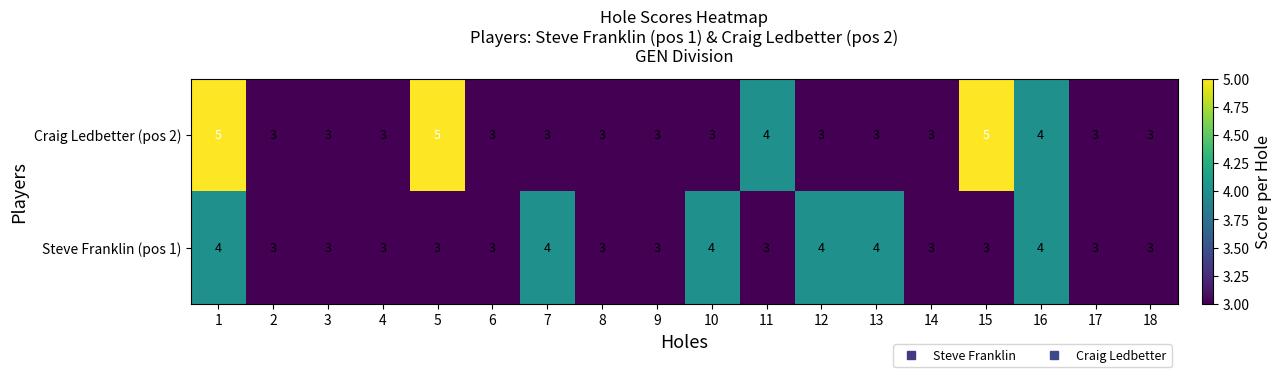

The Craig Ledbetter (pos 2) series shows 2 at 14. True or false?

False